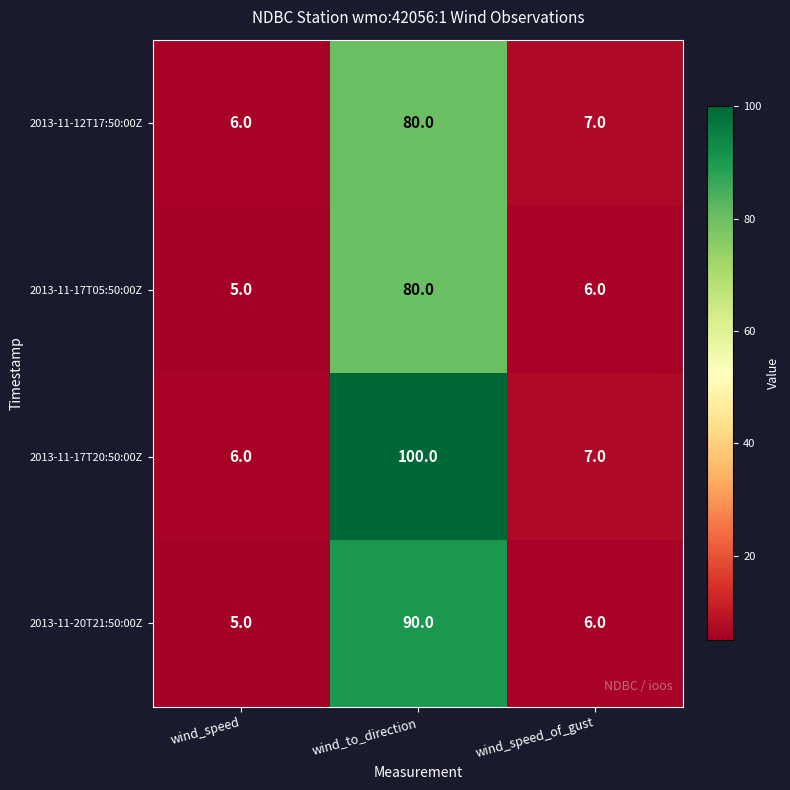

Count the number of data series in this chart.

4